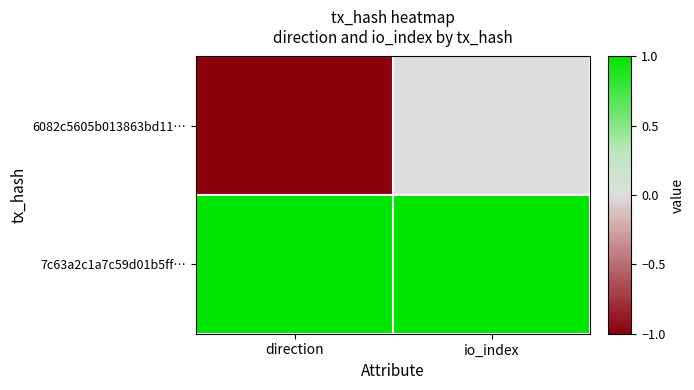

Reading right to left, extract all data points from this chart.

6082c5605b013863bd11…: io_index=0	direction=-1
7c63a2c1a7c59d01b5ff…: io_index=1	direction=1